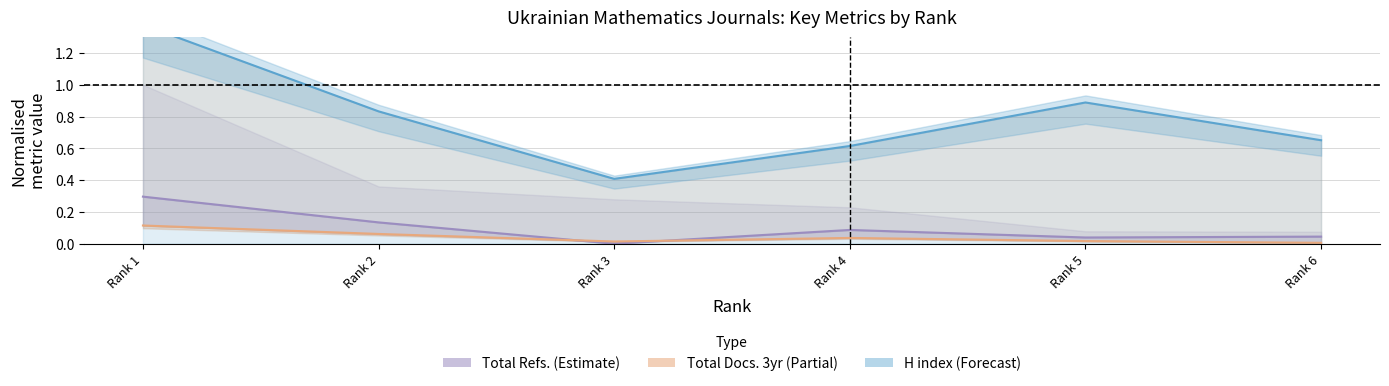

How many categories are shown in the chart?

6